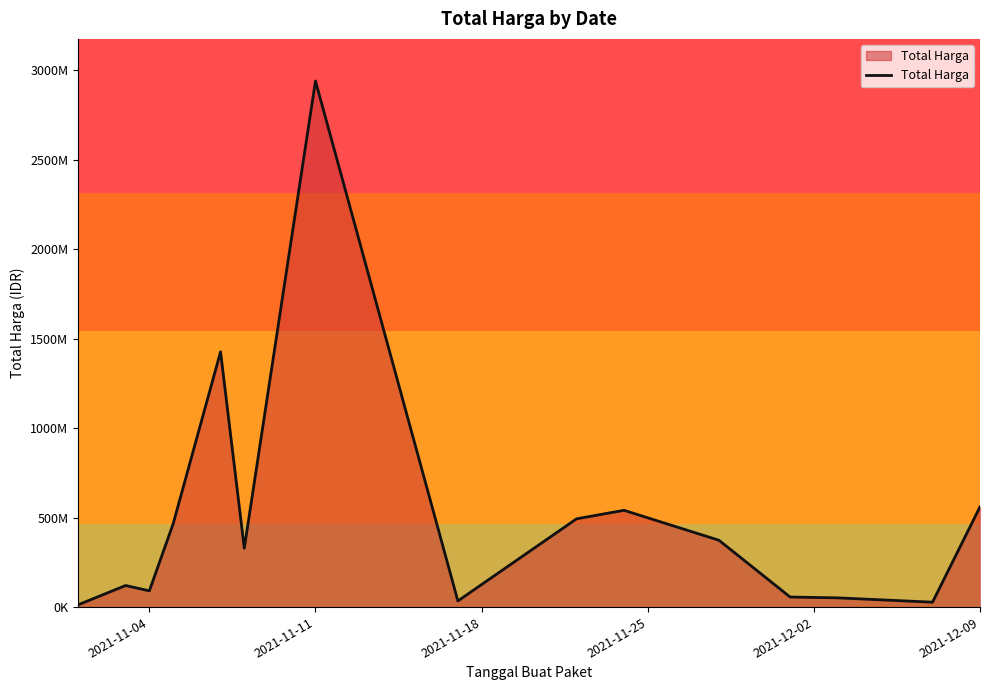

Is this an area chart (filled region under the line)?

Yes